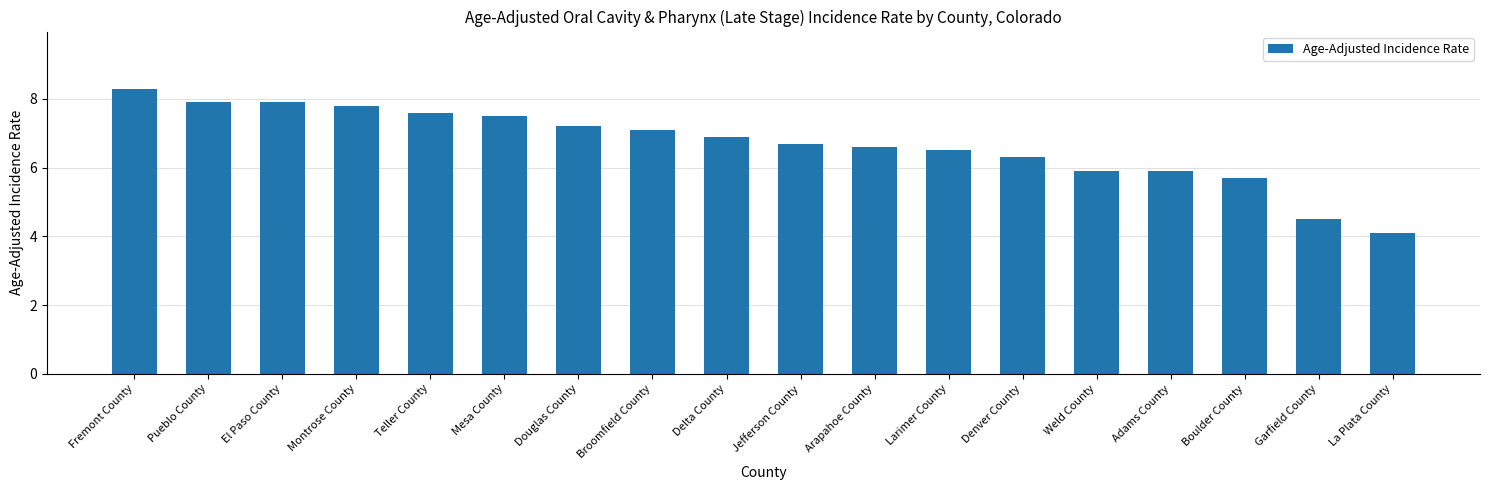

Reading left to right, what are all the values shown in this chart?

Fremont County=8.3	Pueblo County=7.9	El Paso County=7.9	Montrose County=7.8	Teller County=7.6	Mesa County=7.5	Douglas County=7.2	Broomfield County=7.1	Delta County=6.9	Jefferson County=6.7	Arapahoe County=6.6	Larimer County=6.5	Denver County=6.3	Weld County=5.9	Adams County=5.9	Boulder County=5.7	Garfield County=4.5	La Plata County=4.1